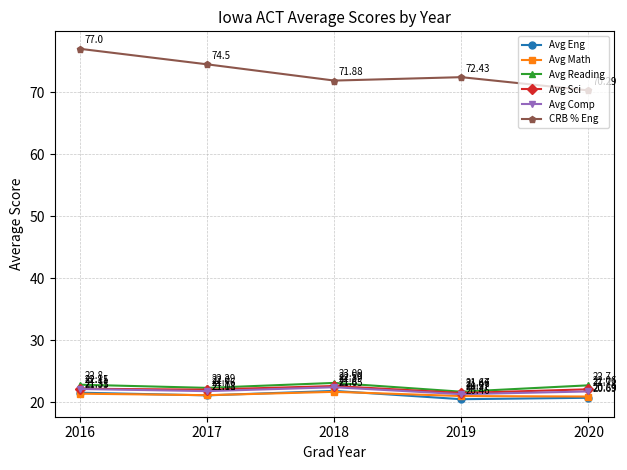

Read the Avg Sci value at 2019.

21.5